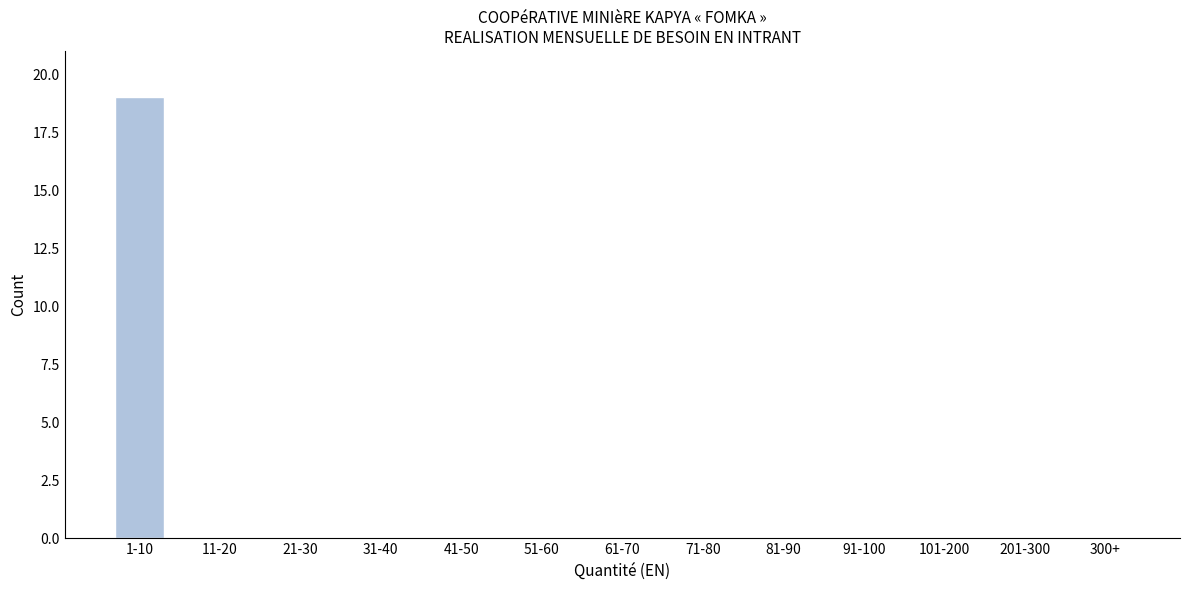

Reading left to right, what are all the values shown in this chart?

1-10=19	11-20=0	21-30=0	31-40=0	41-50=0	51-60=0	61-70=0	71-80=0	81-90=0	91-100=0	101-200=0	201-300=0	300+=0